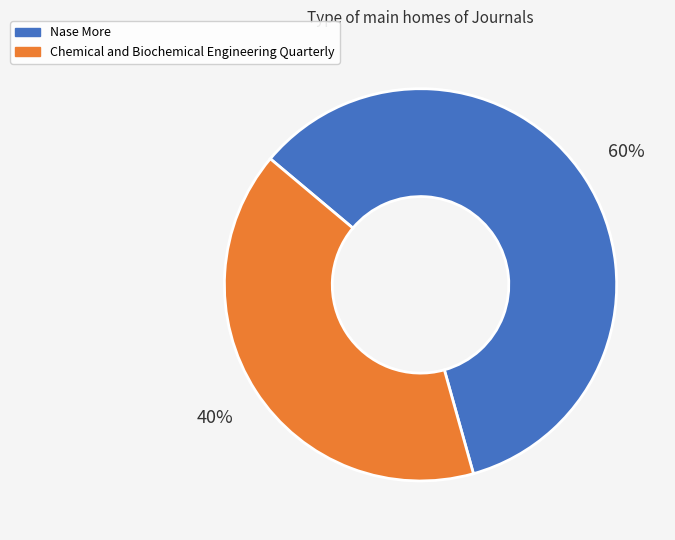

What is the ratio of the value at Chemical and Biochemical Engineering Quarterly to the value at Nase More?

0.7